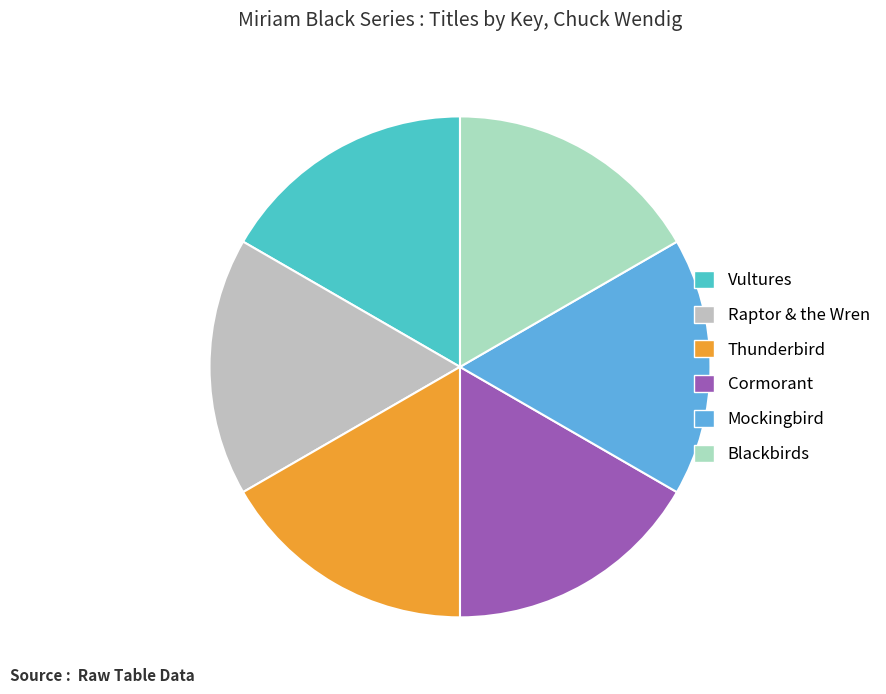

Between Cormorant and Mockingbird, which is larger?

Cormorant